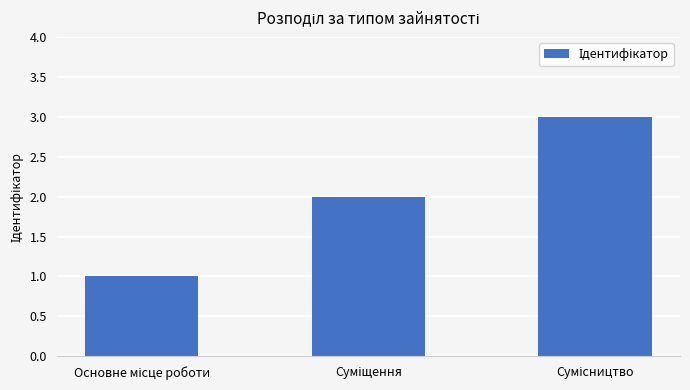

Reading left to right, transcribe all the data shown in this chart.

1	2	3